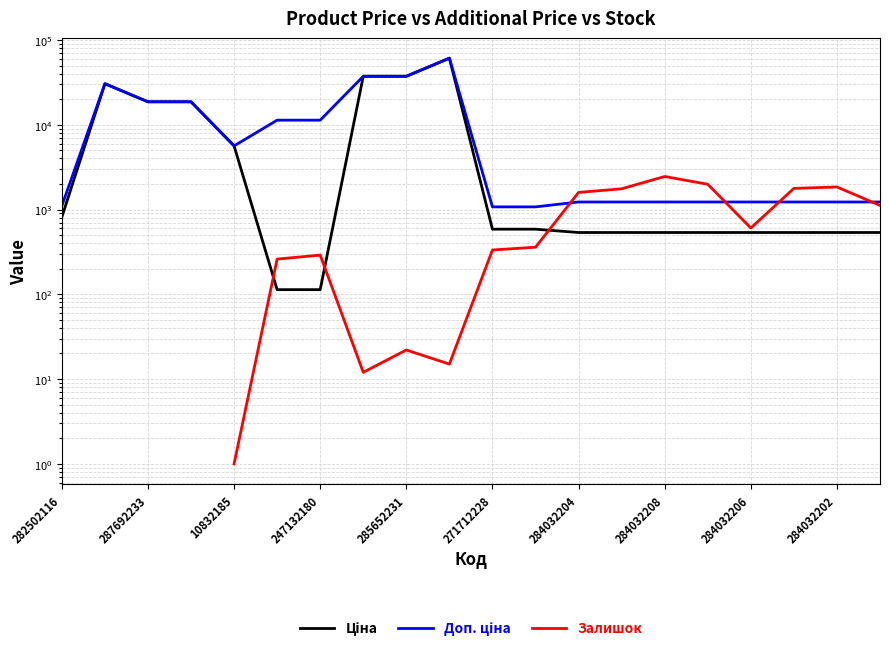

How many times do Доп. ціна and Залишок cross each other?

4